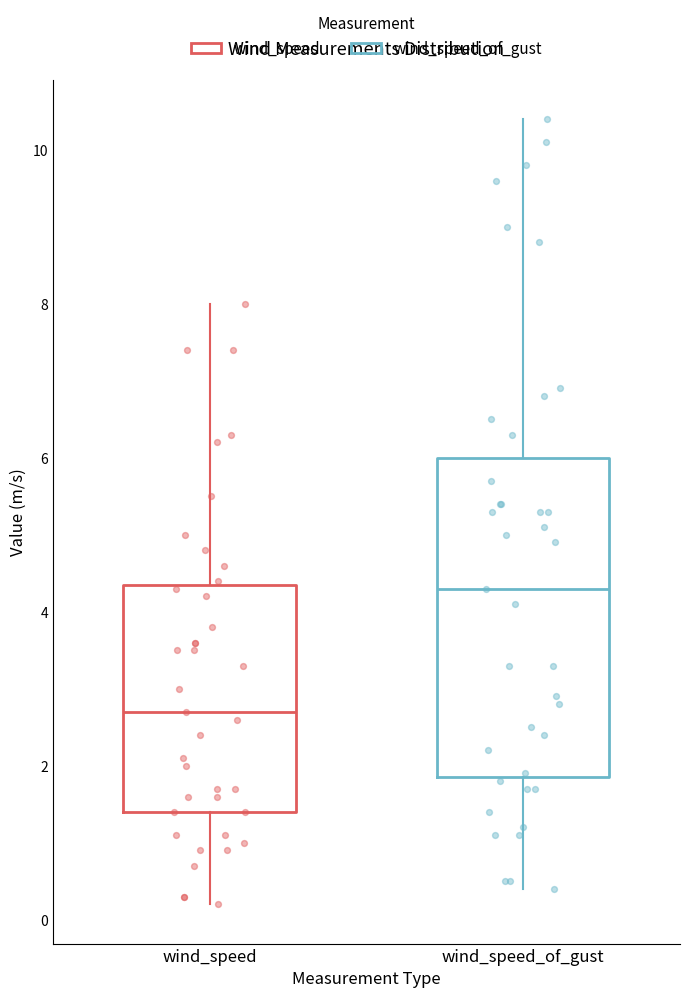

Reading left to right, transcribe this box plot: for each box, give where its median line is, the range the box spans, and where its two whiskers end, as read against the y-axis. The values are not printed on the chart, so give them approximately, as read against the axis.

wind_speed: median 2.8, box 1.4 to 4.4, whiskers 0.2 to 8.0
wind_speed_of_gust: median 4.4, box 1.8 to 6.0, whiskers 0.4 to 10.4